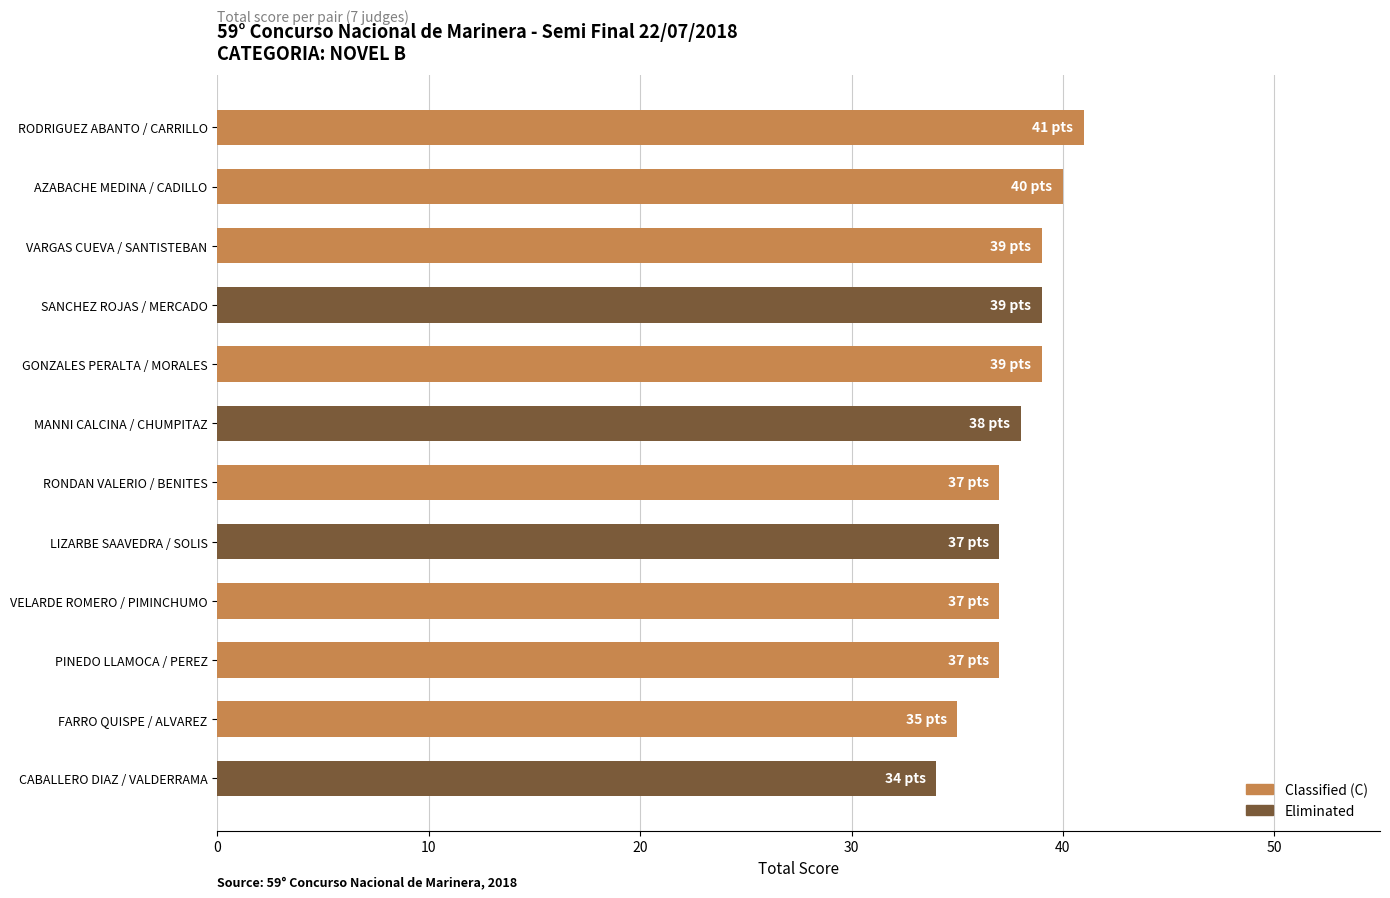

Reading bottom to top, what are all the values shown in this chart?

CABALLERO DIAZ / VALDERRAMA=34	FARRO QUISPE / ALVAREZ=35	PINEDO LLAMOCA / PEREZ=37	VELARDE ROMERO / PIMINCHUMO=37	LIZARBE SAAVEDRA / SOLIS=37	RONDAN VALERIO / BENITES=37	MANNI CALCINA / CHUMPITAZ=38	GONZALES PERALTA / MORALES=39	SANCHEZ ROJAS / MERCADO=39	VARGAS CUEVA / SANTISTEBAN=39	AZABACHE MEDINA / CADILLO=40	RODRIGUEZ ABANTO / CARRILLO=41